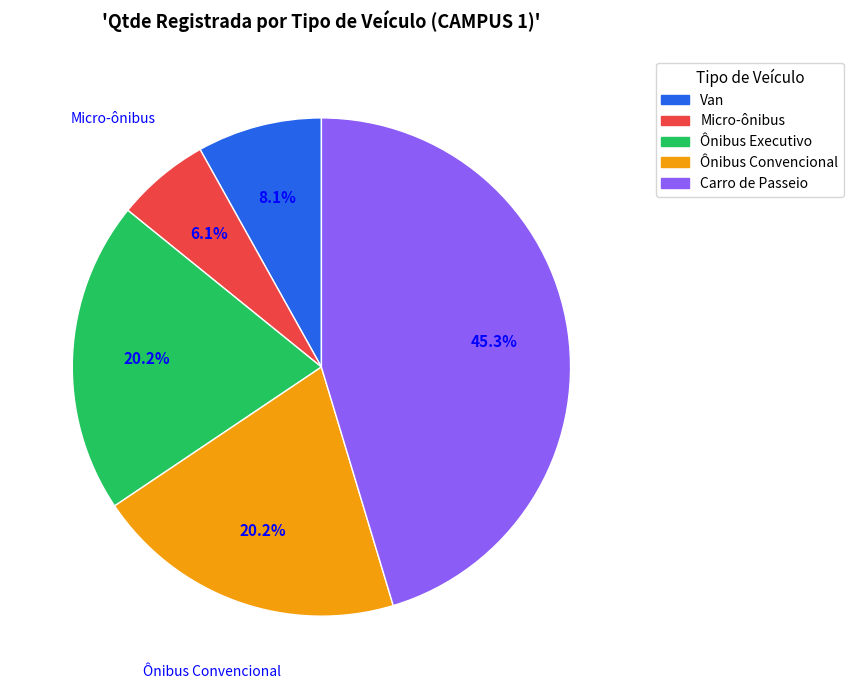

To the nearest percent, what is the difference between the Ônibus Executivo and Van slice percentages?

12%